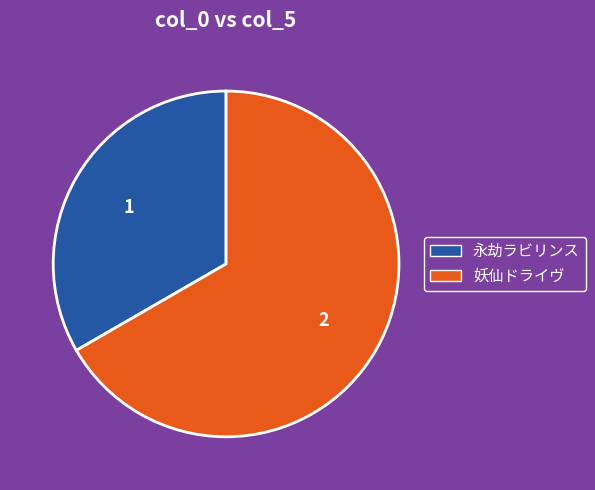

Which slice is the smallest?

永劫ラビリンス